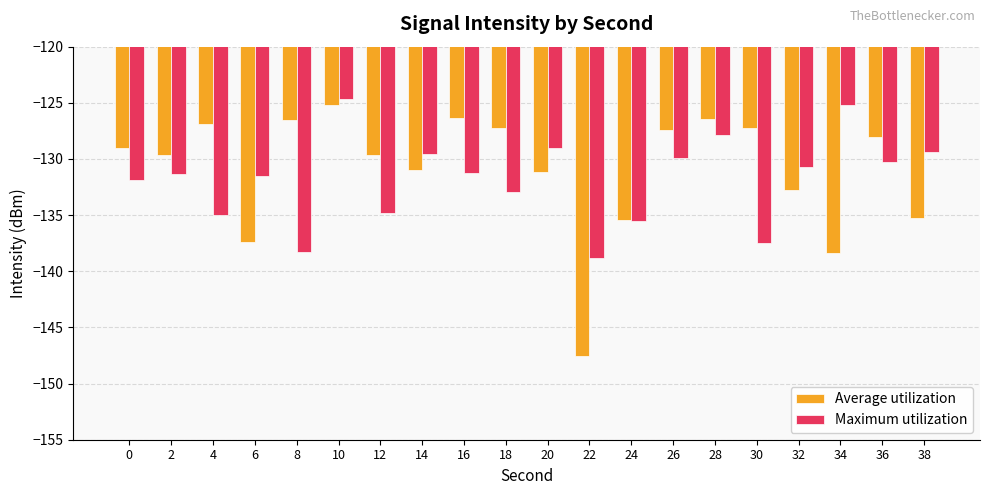

Which series has the widest spread of values?

Average utilization